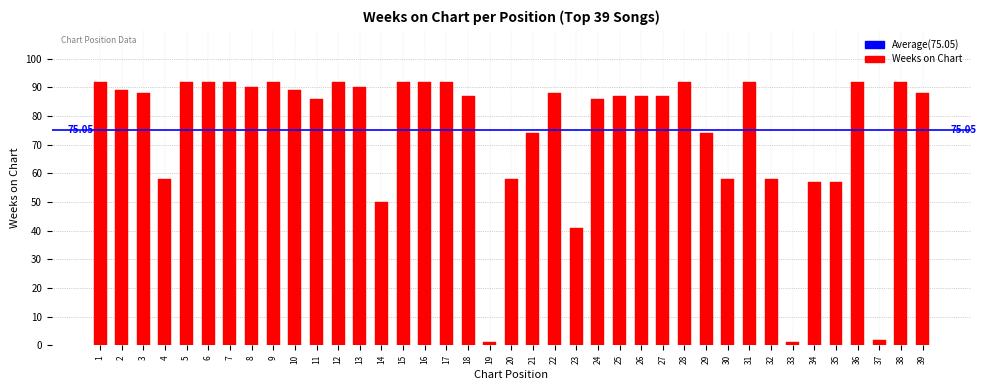

The chart shows a value of 76 at 14. True or false?

False